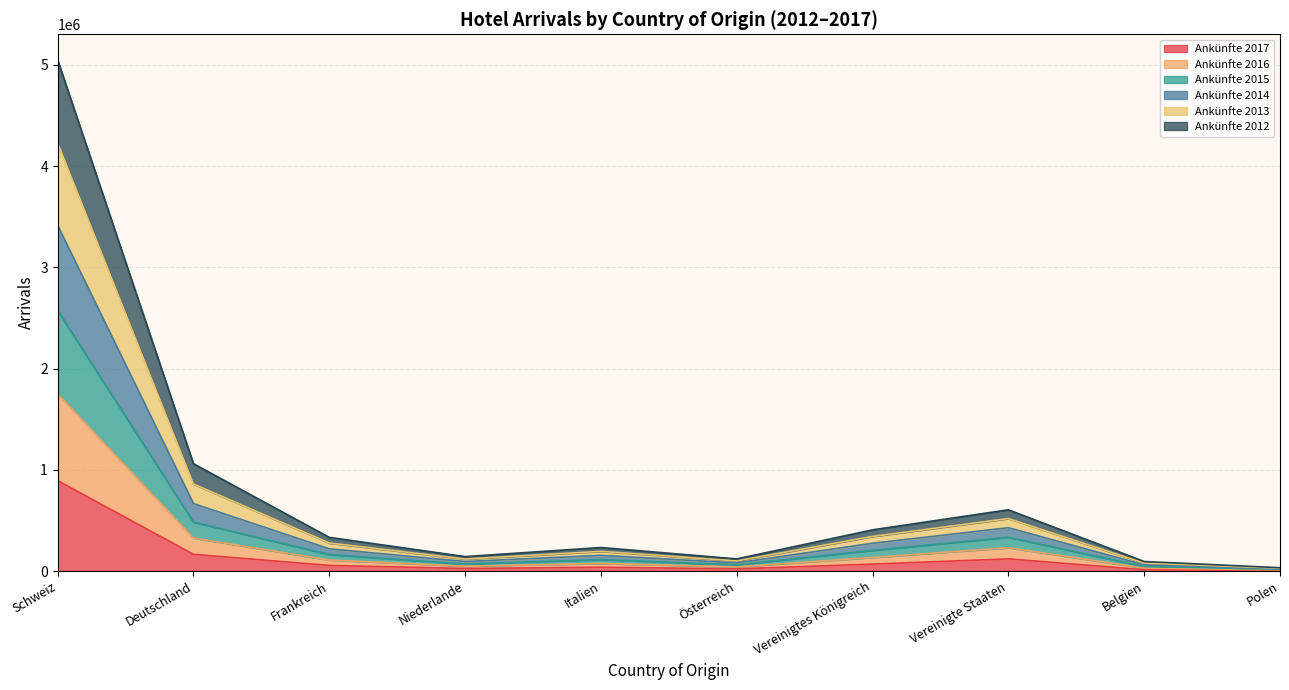

List the labels in order of Ankünfte 2014 value, largest first.

Schweiz, Deutschland, Vereinigte Staaten, Vereinigtes Königreich, Frankreich, Italien, Niederlande, Österreich, Belgien, Polen